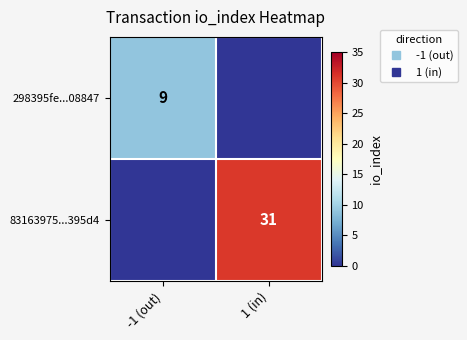

List the series in order of their overall mean, lowest first.

298395fe...08847, 83163975...395d4